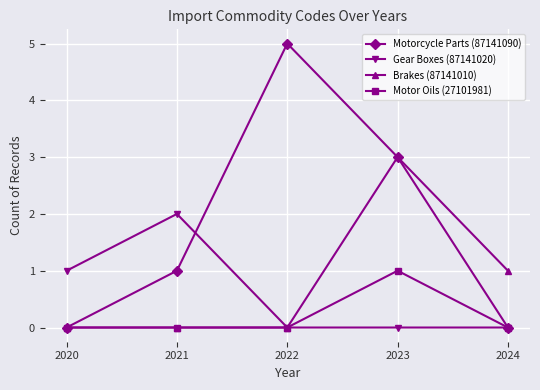

List the series in order of their peak value, lowest first.

Motor Oils (27101981), Gear Boxes (87141020), Brakes (87141010), Motorcycle Parts (87141090)